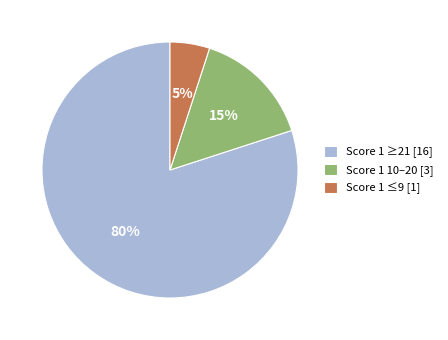

The Score 1 ≤9 [1] slice represents 1% of the pie. True or false?

False